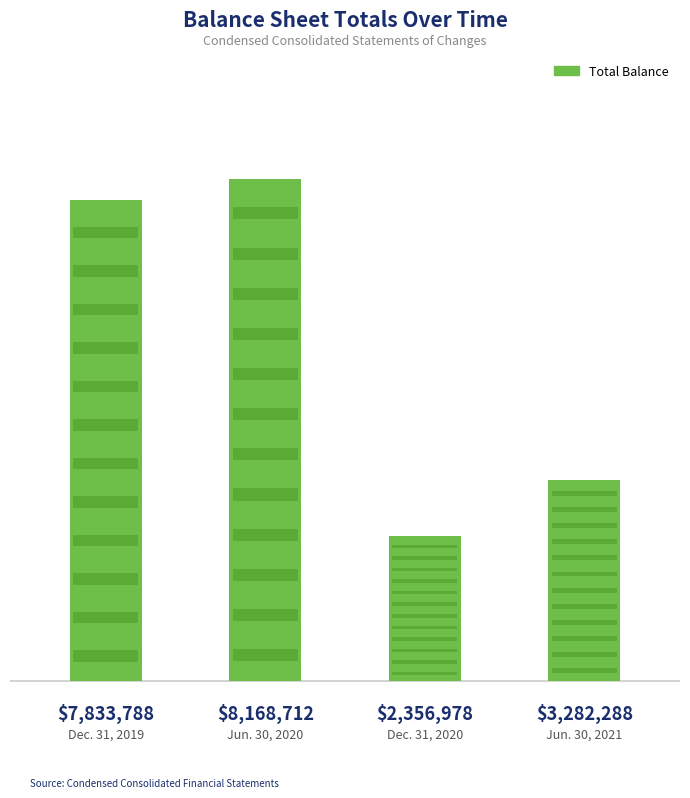

Does the chart contain any negative values?

No